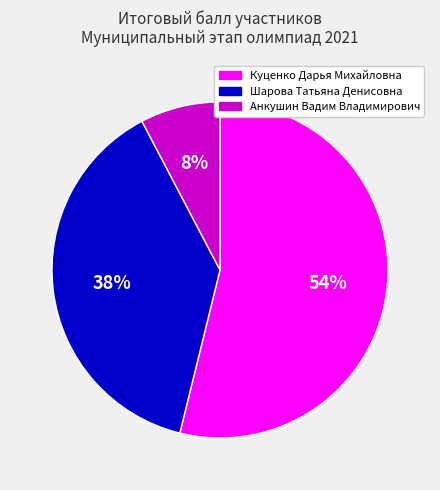

Does Шарова Татьяна Денисовна account for over 50% of the chart?

No